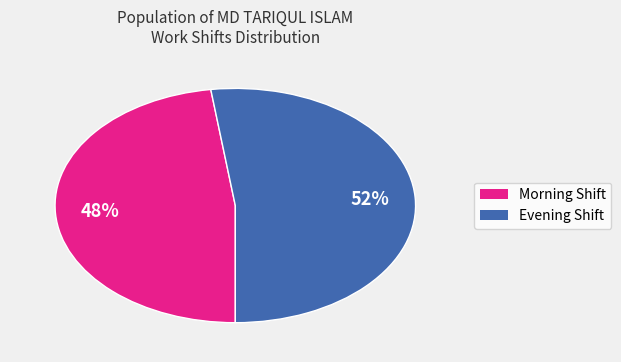

Count the number of slices in the pie.

2